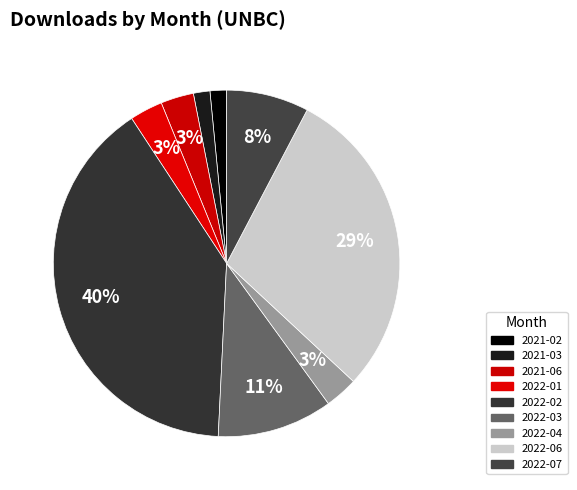

Does 2022-03 represent more than half of the total?

No